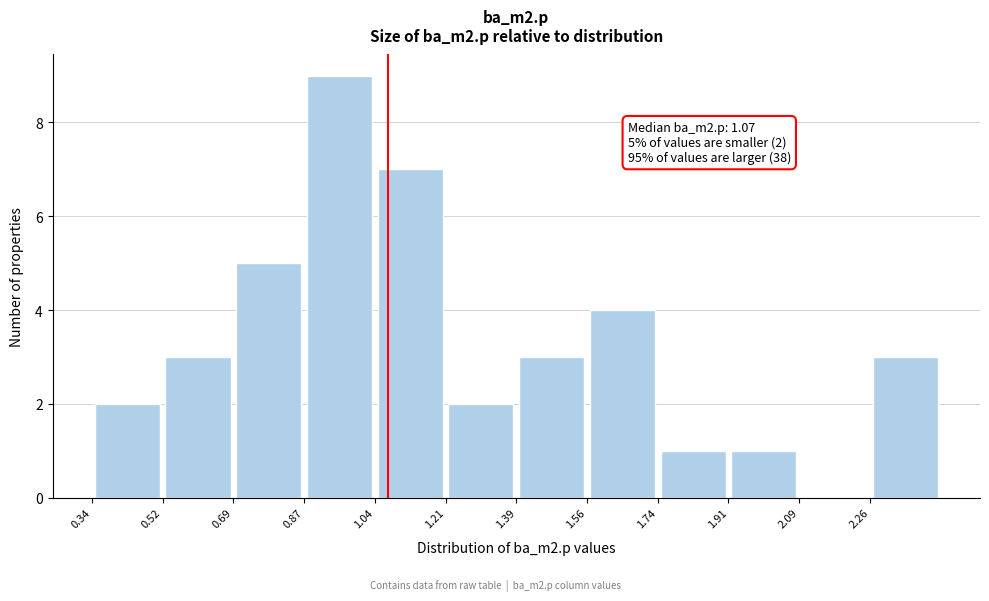

Over which range of the x-axis is the bar tallest?

0.86 to 1.04